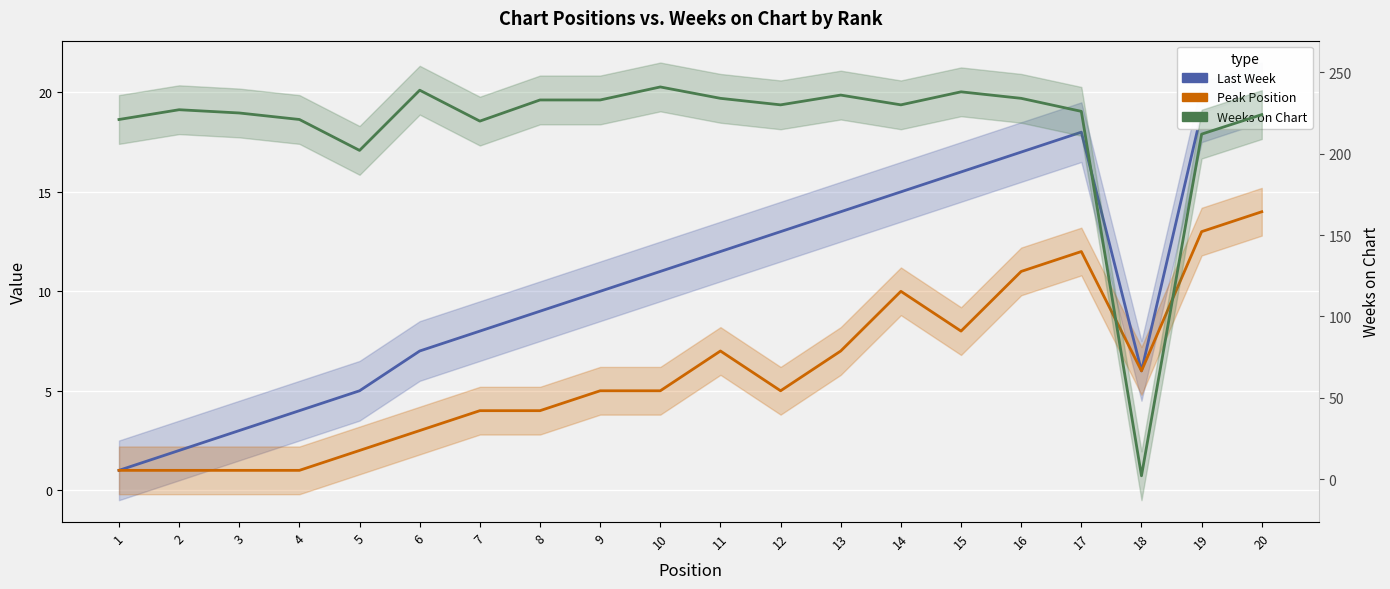

How many distinct data groups are displayed?

3